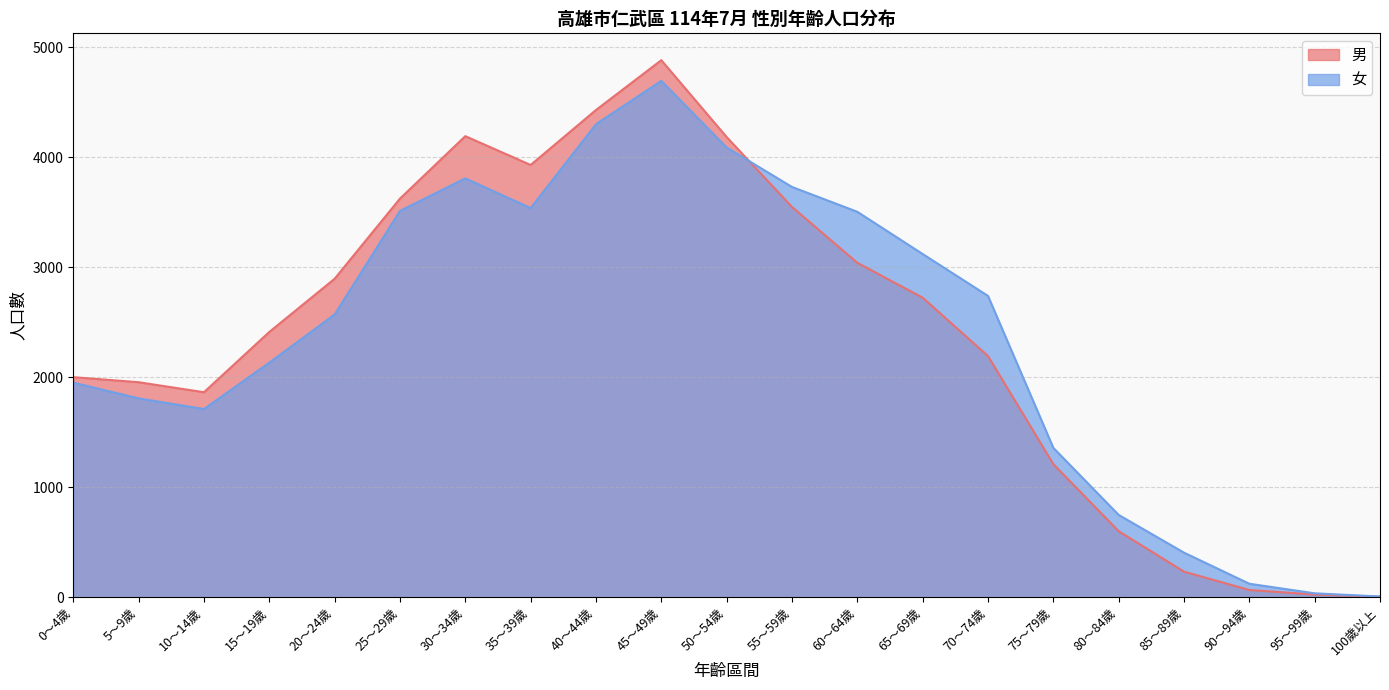

What is the total value across all series at 30～34歲?

8002